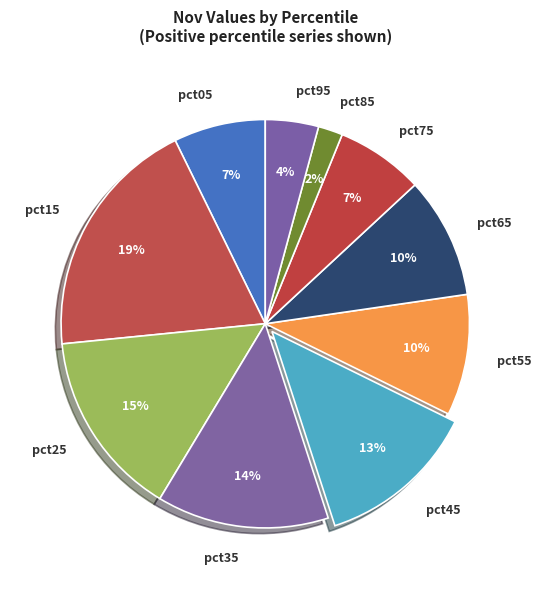

Combined, do pct35 and pct75 account for over 50%?

No